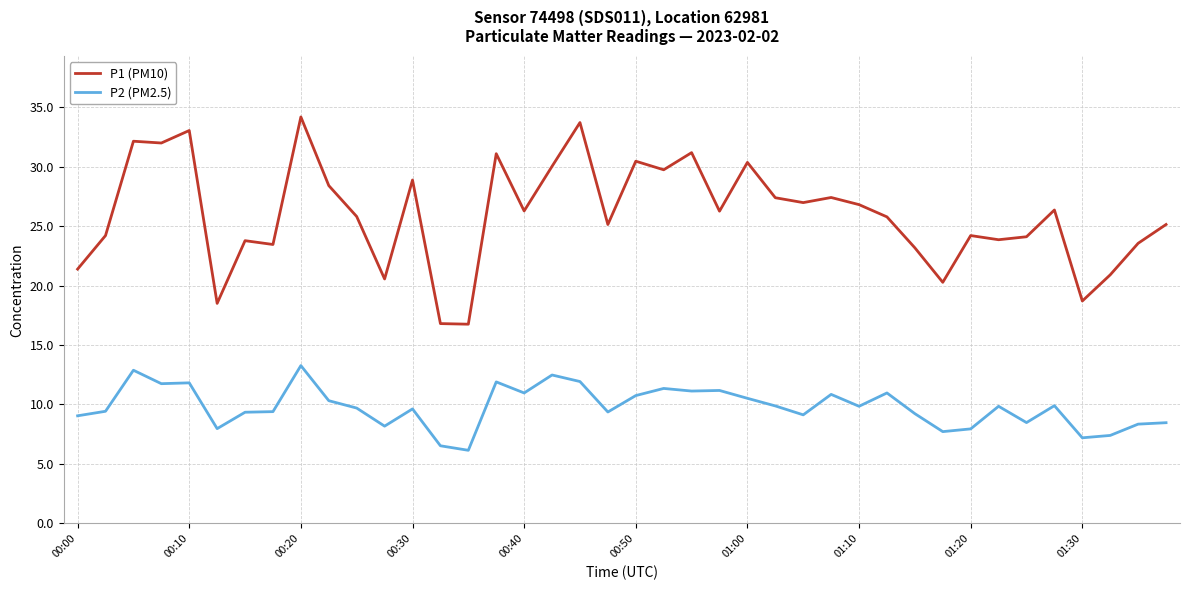

Rank the series by their average value, from highest to lowest.

P1 (PM10), P2 (PM2.5)